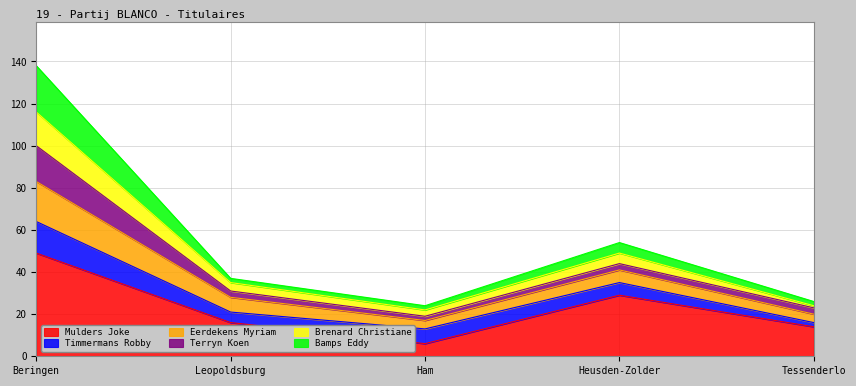

Is the value of Mulders Joke at Beringen greater than the value of Brenard Christiane at Ham?

Yes